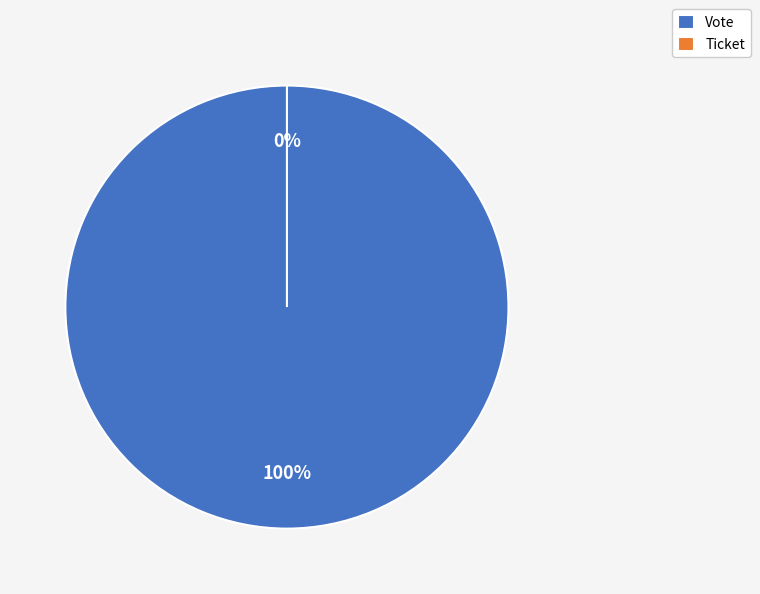

Which category has the biggest portion of the pie?

Vote